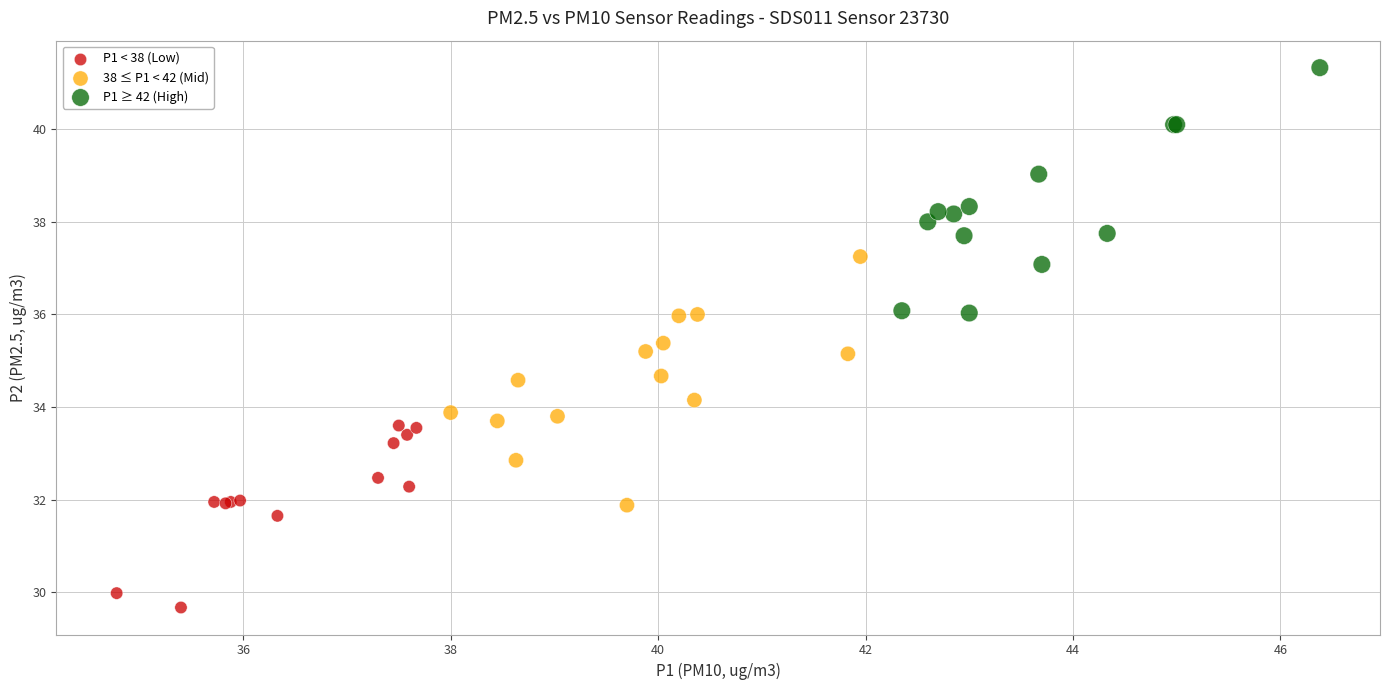

Which series contains the highest Y value?

P1 ≥ 42 (High)